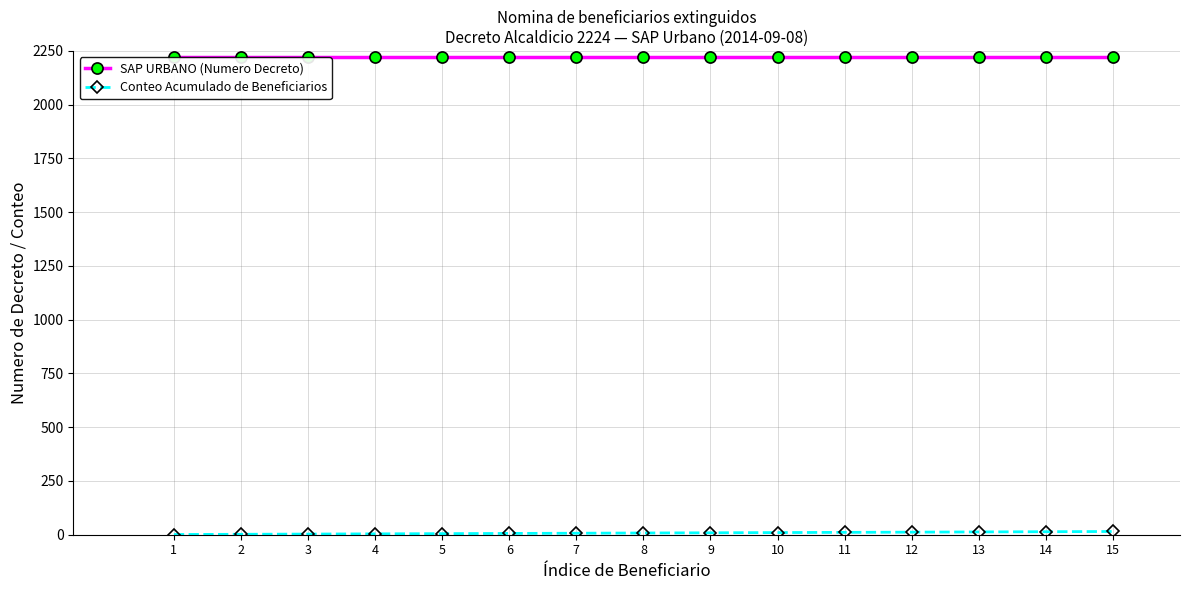

Which series has the largest total across all categories?

SAP URBANO (Numero Decreto)